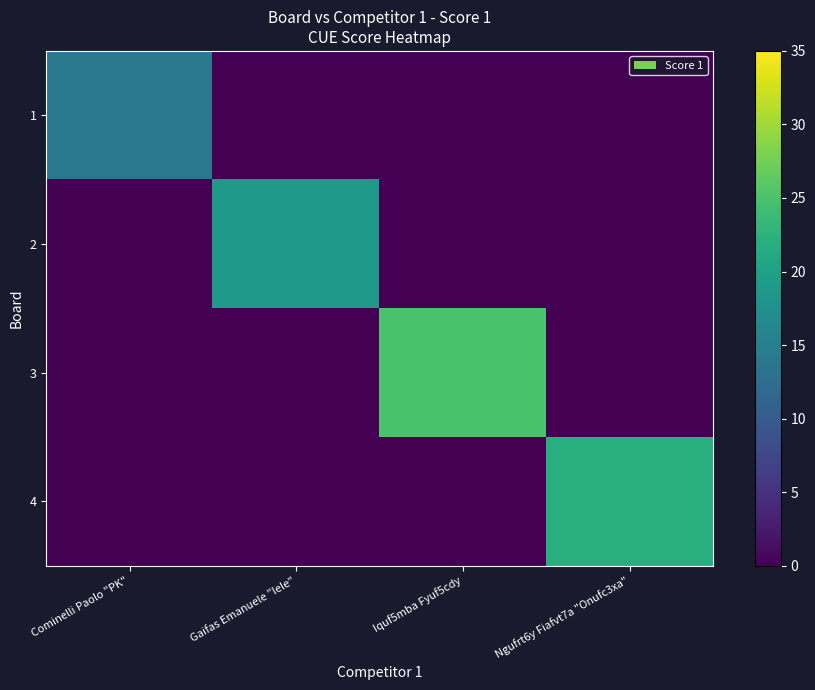

Count the number of categories in the chart.

4